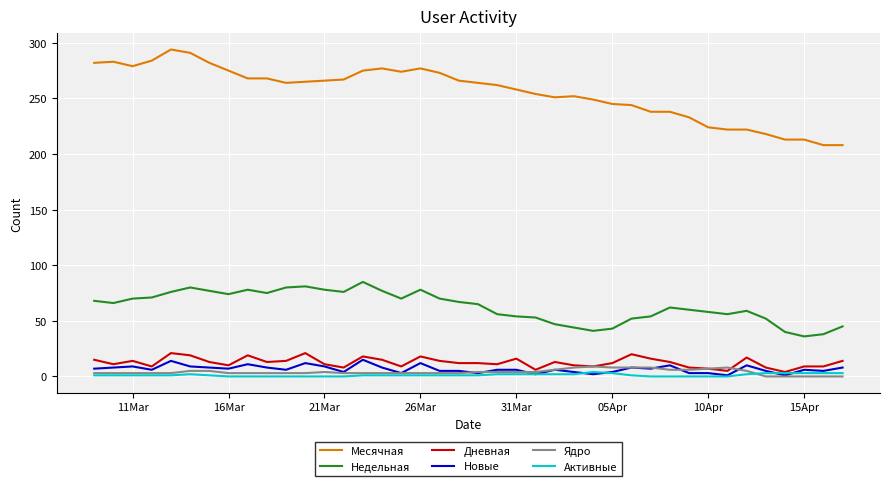

Does the chart display data point markers on the line(s)?

No